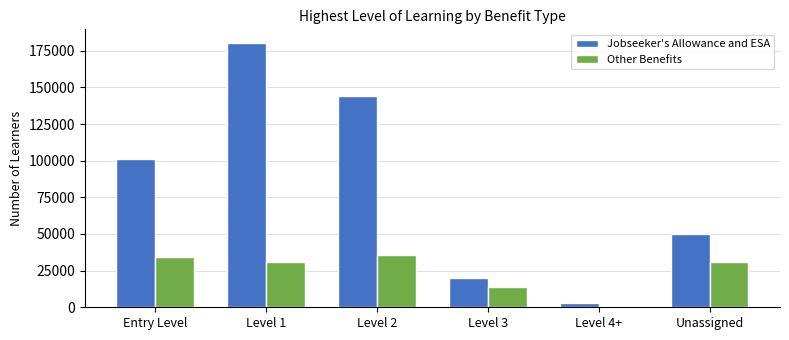

True or false: Other Benefits has a value of 34300 at Entry Level.

True